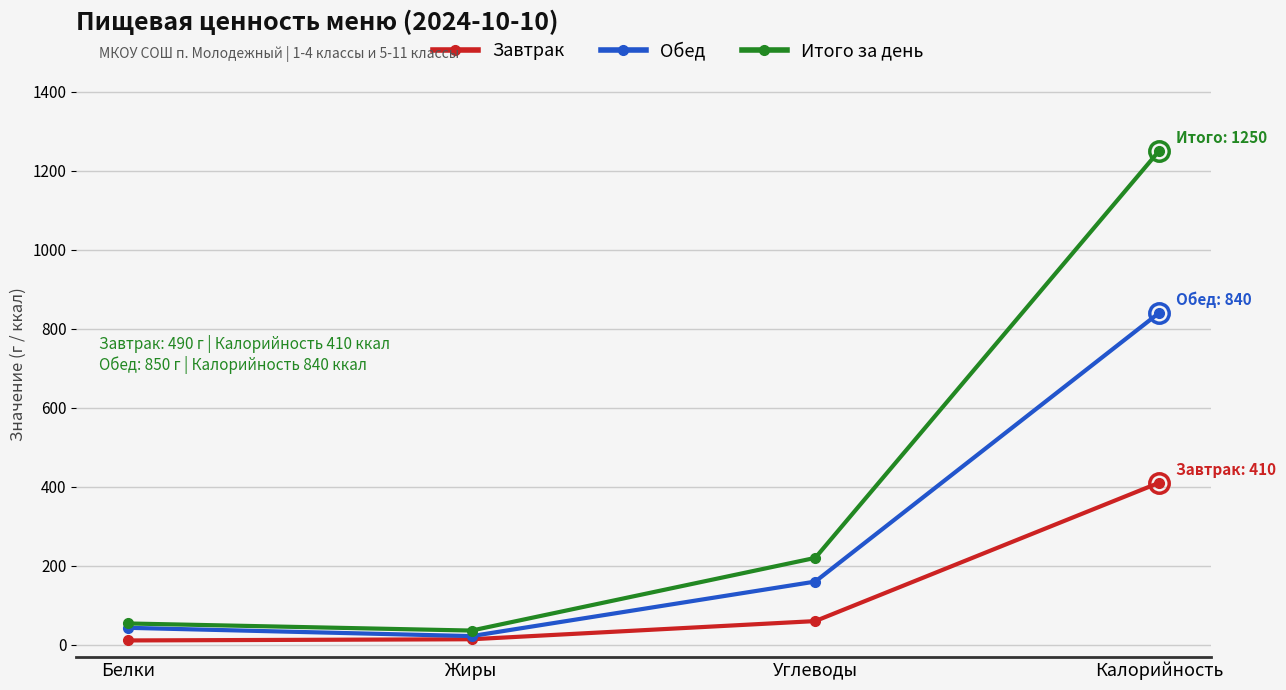

What is the label of the 4th point from the right?

Белки